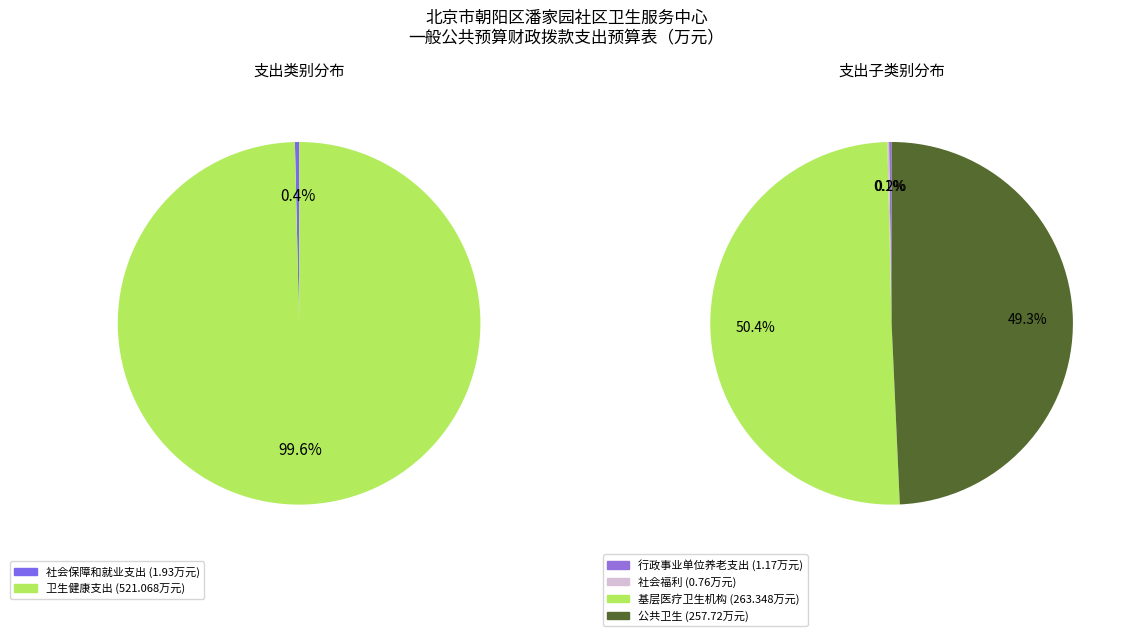

Which category accounts for the majority?

卫生健康支出